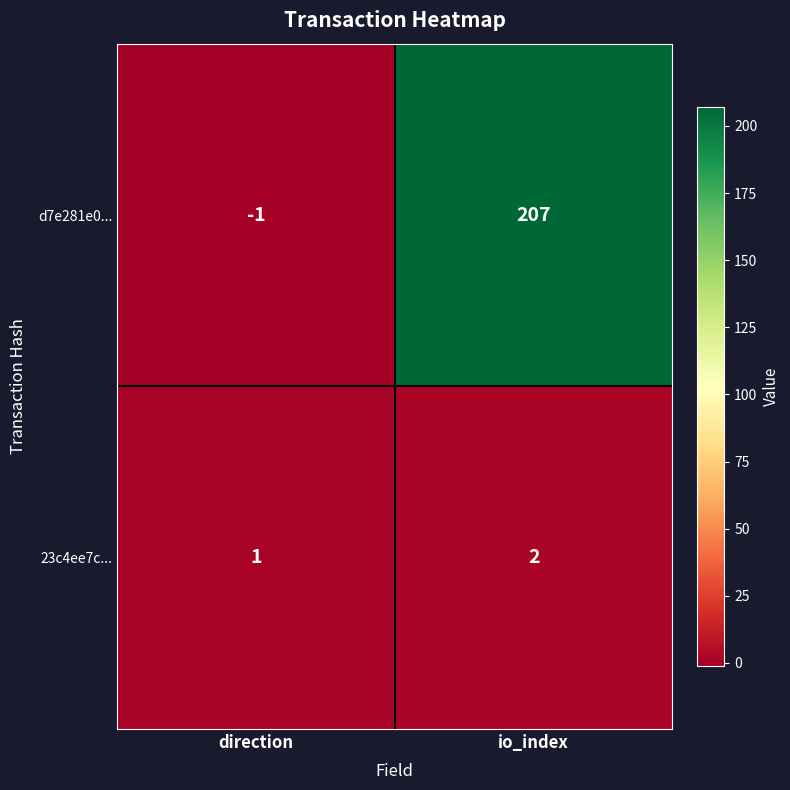

Reading right to left, transcribe all the data shown in this chart.

d7e281e0...: 207	-1
23c4ee7c...: 2	1